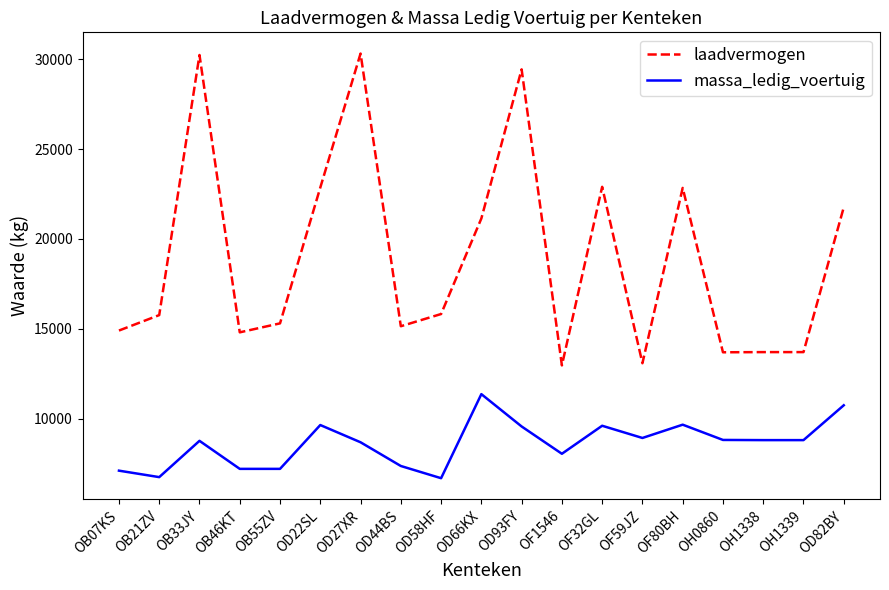

Is the value of laadvermogen at OD44BS greater than the value of massa_ledig_voertuig at OD82BY?

Yes